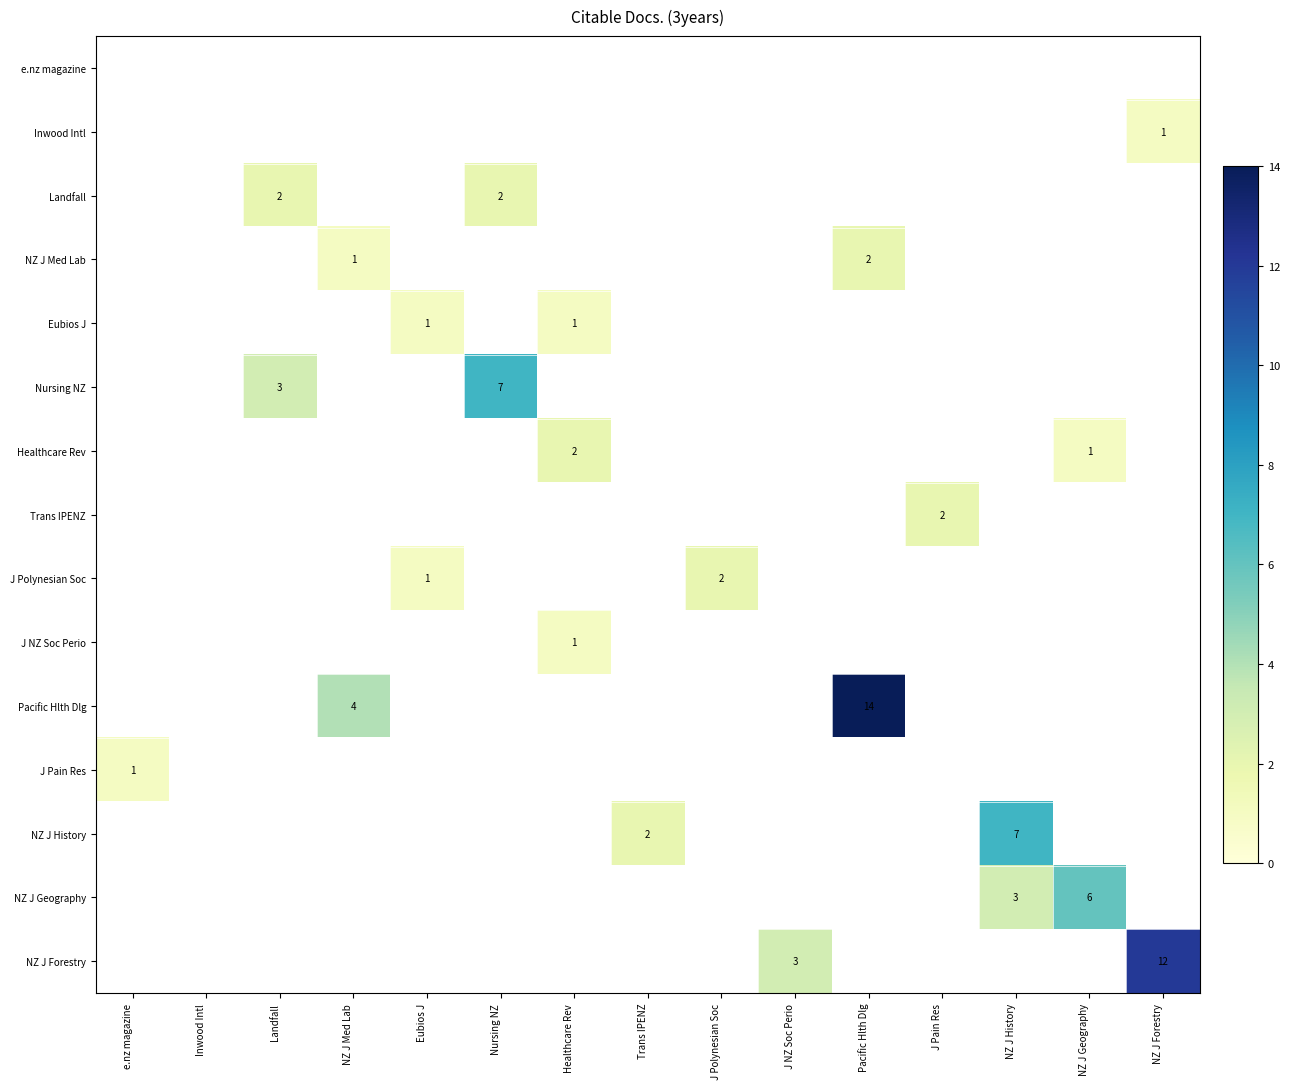

List the series in order of their peak value, lowest first.

e.nz magazine, Inwood Intl, Eubios J, J NZ Soc Perio, J Pain Res, Landfall, NZ J Med Lab, Healthcare Rev, Trans IPENZ, J Polynesian Soc, NZ J Geography, Nursing NZ, NZ J History, NZ J Forestry, Pacific Hlth Dlg